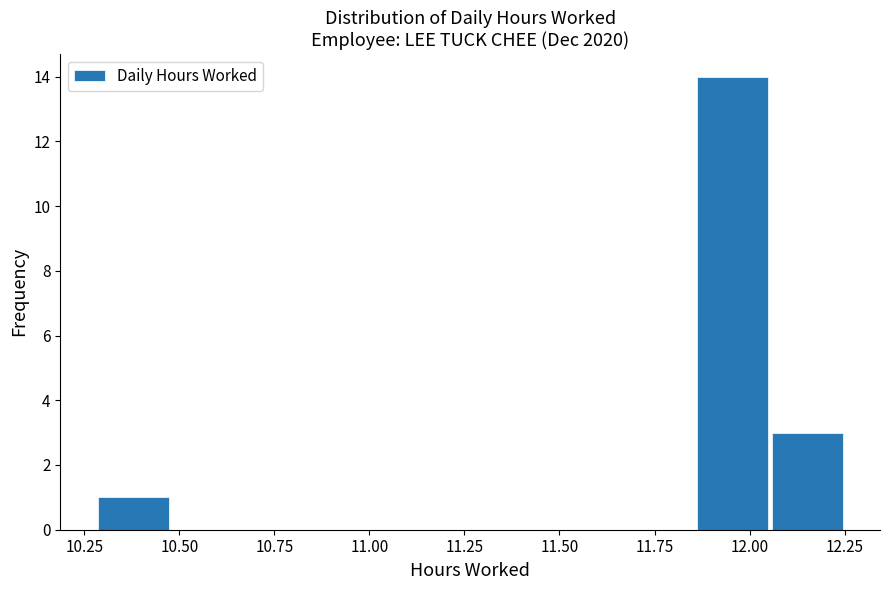

Around what value on the x-axis is the tallest bar? Give the approximate position of its centre, as read against the axis.

11.95